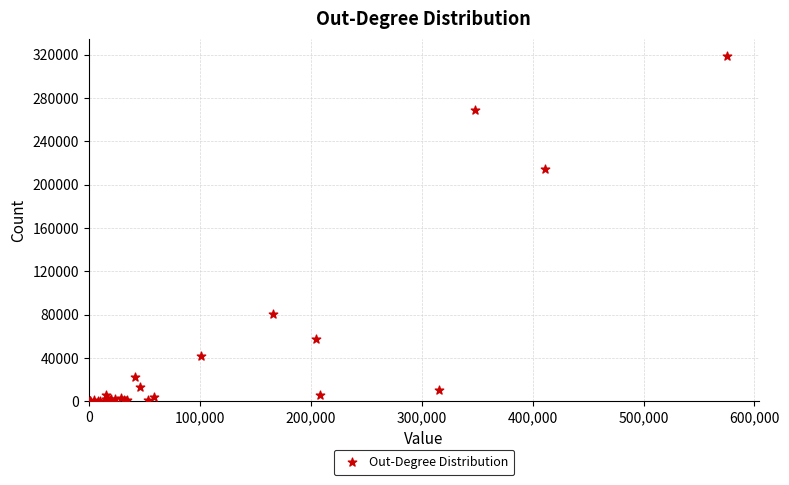

What Y value in the scatter plot is closest to 159323?

214089